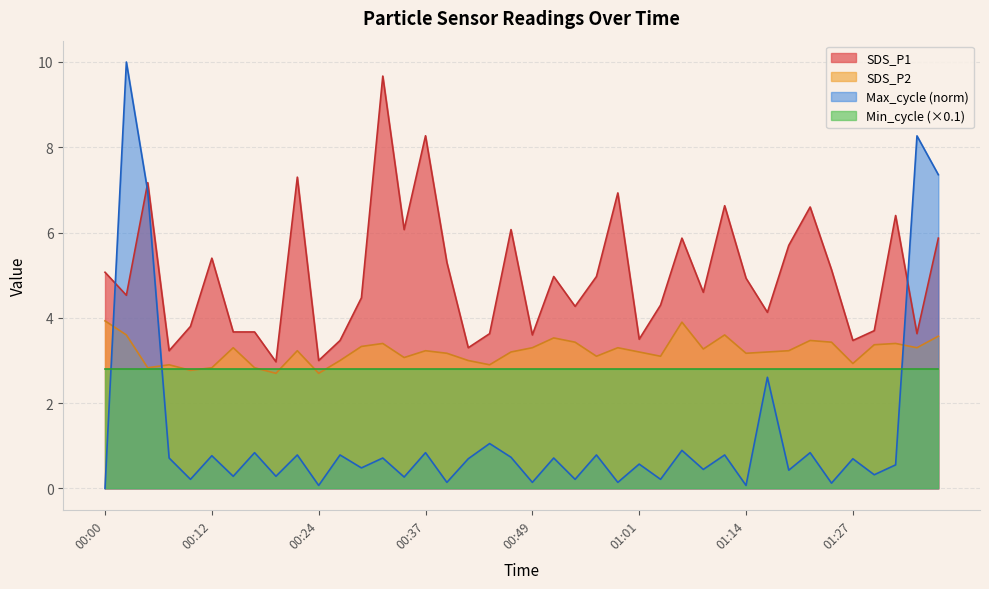

Which category has the highest value in the SDS_P1 series?

00:32